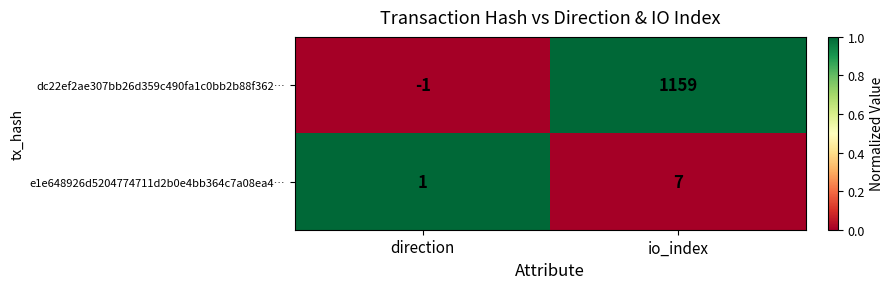

At which category is the sum across all series the highest?

io_index